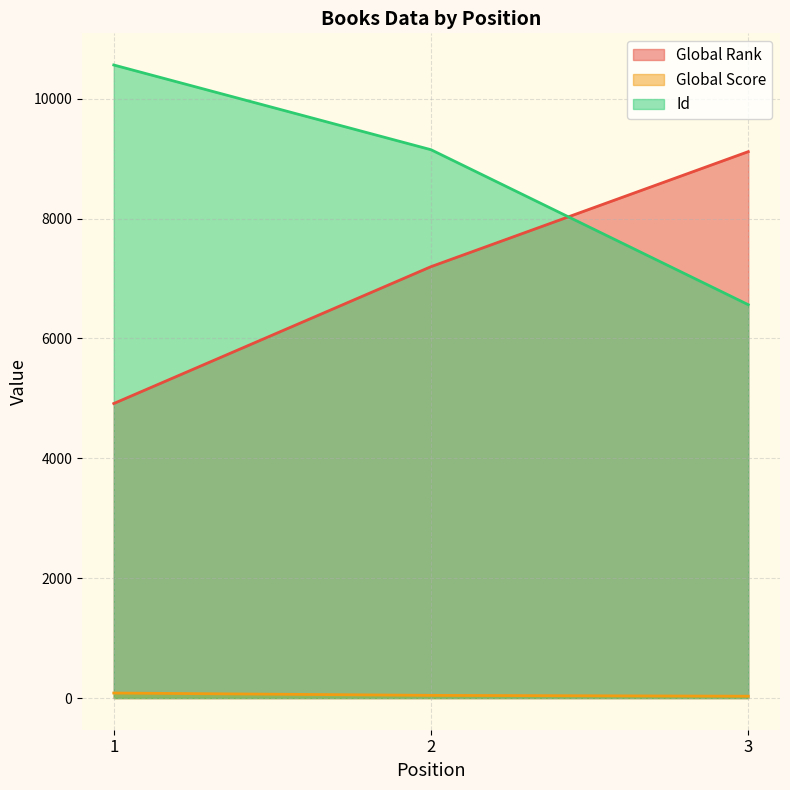

Is it true that Global Rank equals 12689 at 2?

False